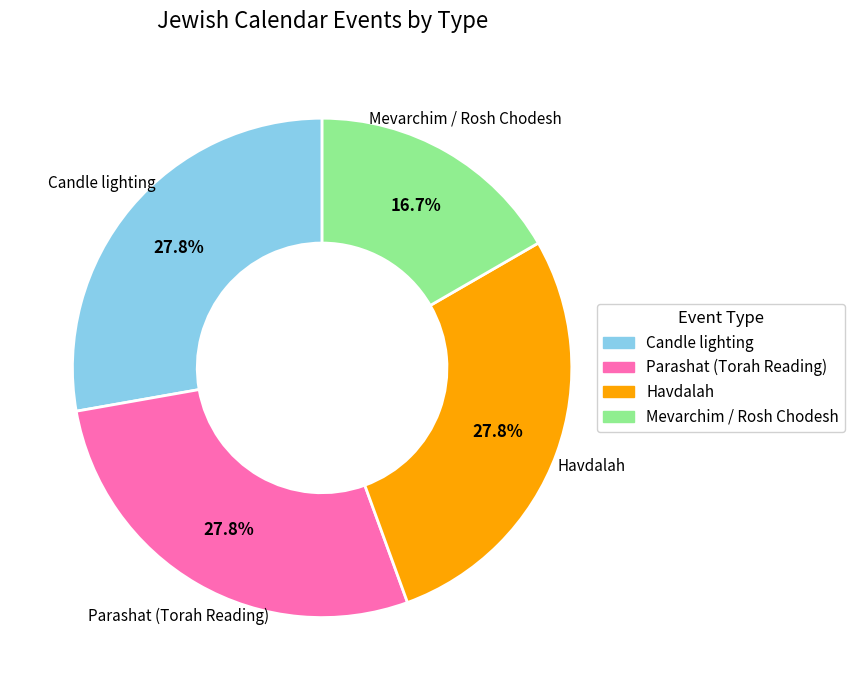

The Parashat (Torah Reading) slice represents 36% of the pie. True or false?

False